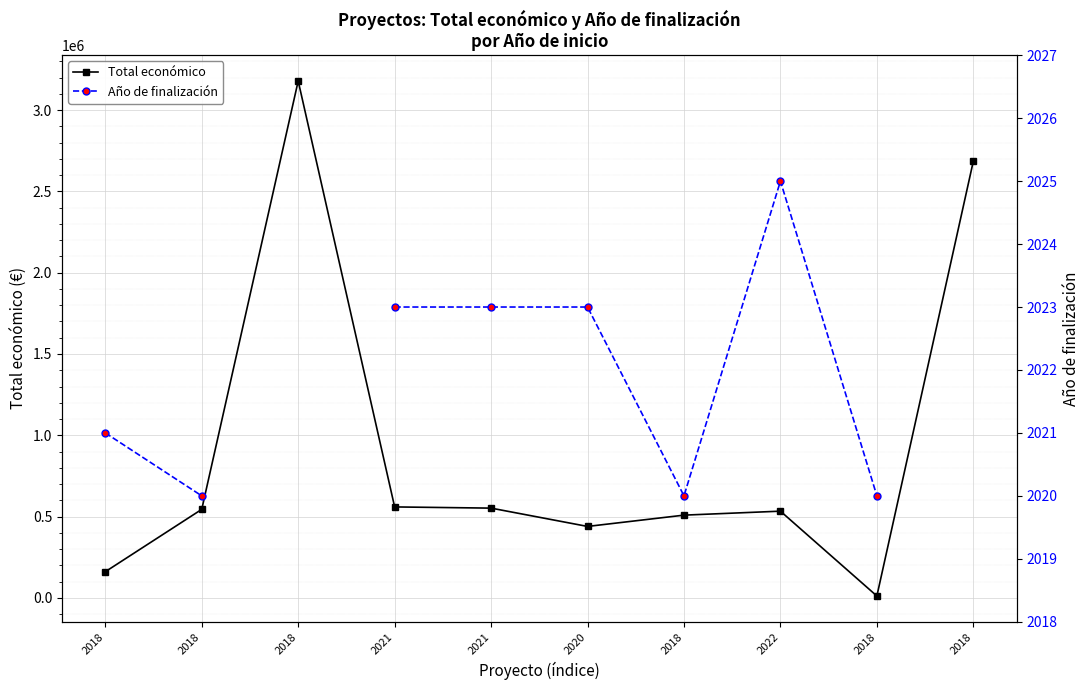

What is the label of the 1st point from the left?

2018